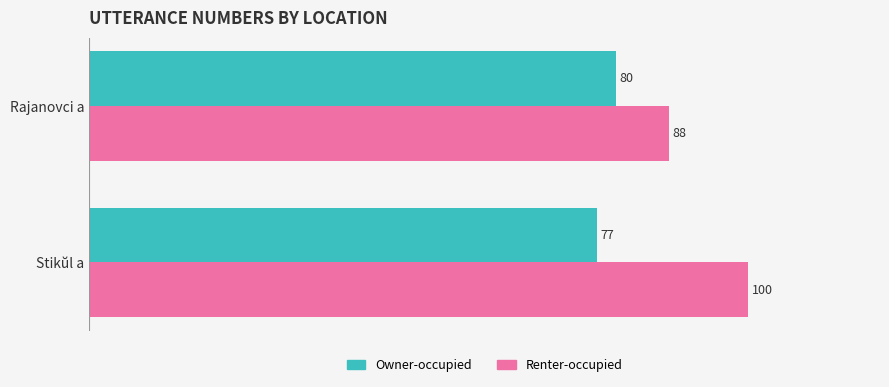

True or false: Owner-occupied has a value of 80 at Rajanovci a.

True